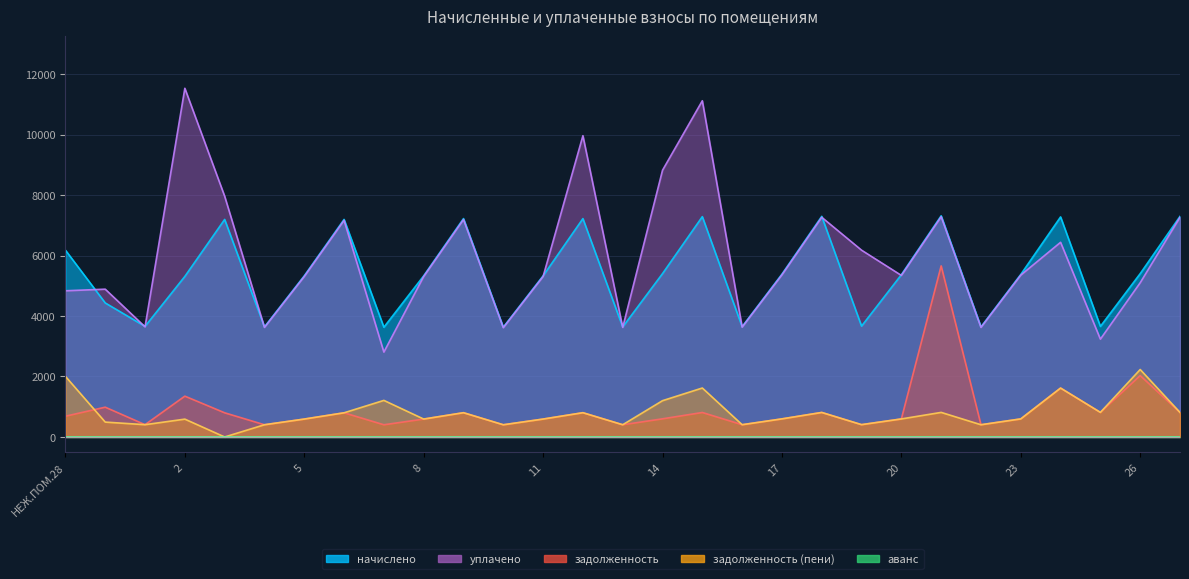

What is the sum of all начислено values?

156922.4